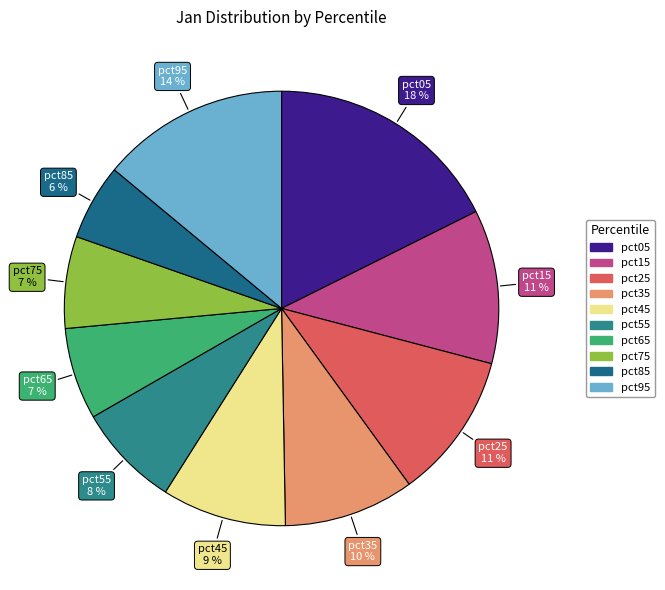

Is it true that pct65 is 7% of the pie?

True